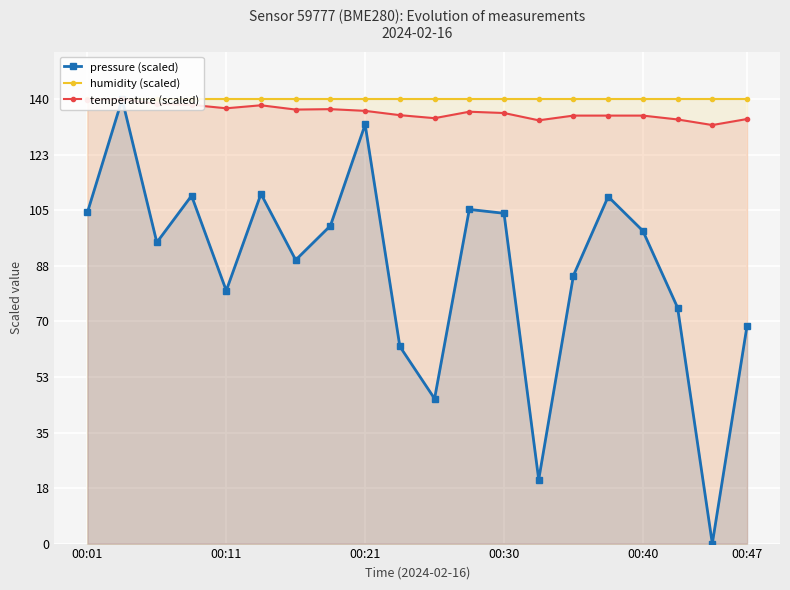

The value of humidity (scaled) at 7 is 28.3. True or false?

False